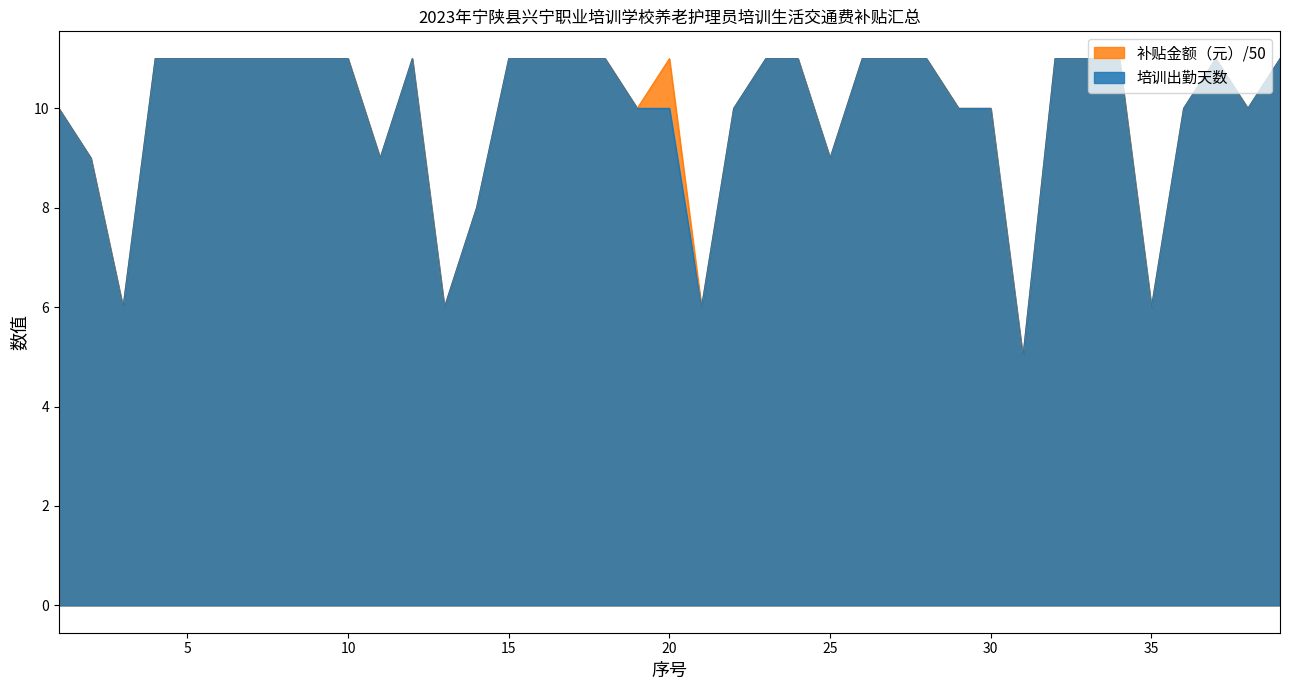

List the series in order of their peak value, highest first.

培训出勤天数, 补贴金额（元）